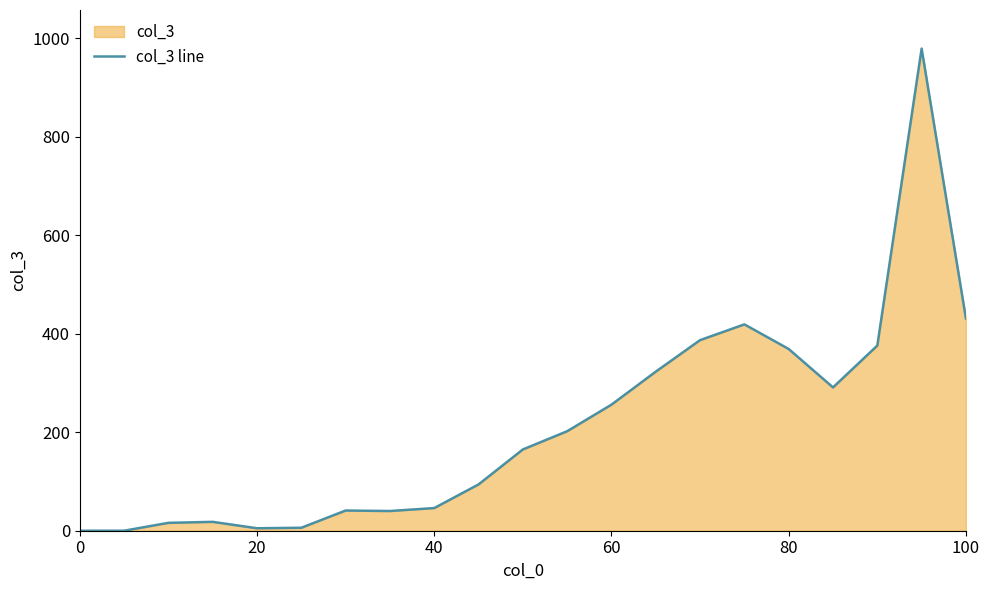

What value does the data have at 80, to the nearest 50?

350